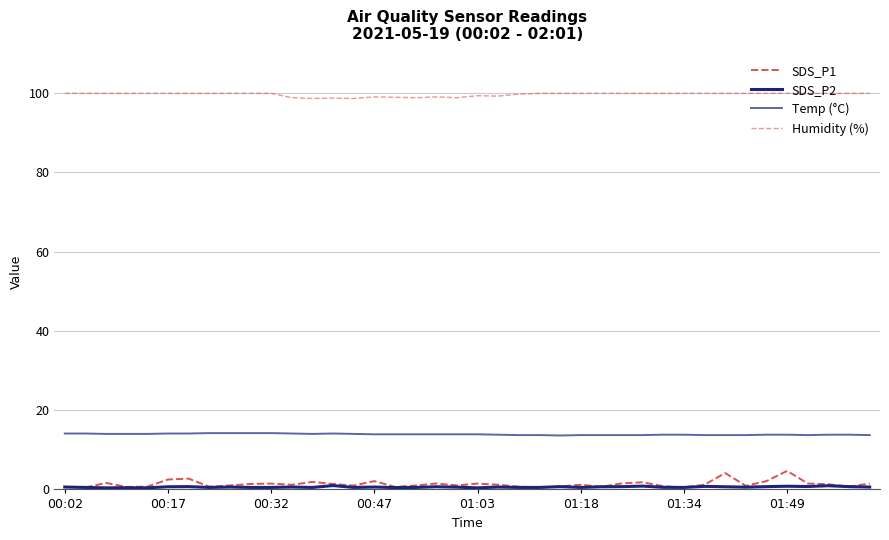

How many lines are shown in the chart?

4